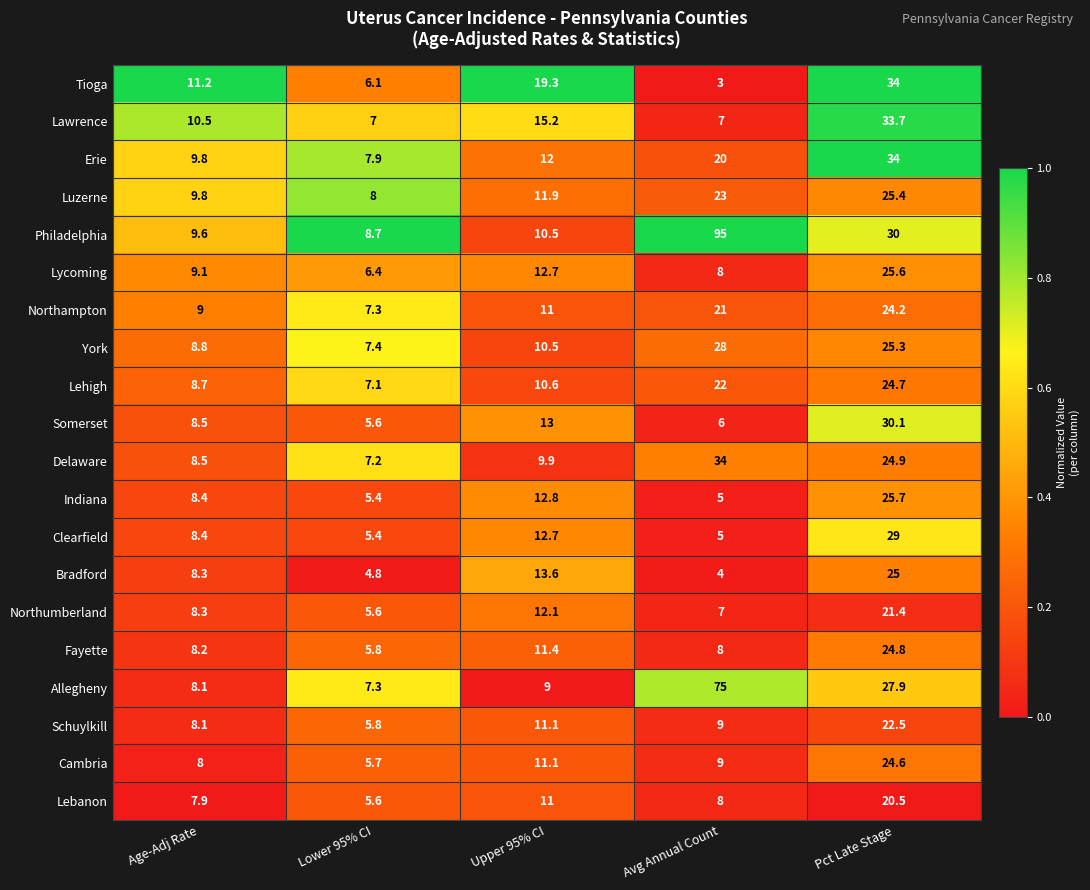

The value of Lehigh at Age-Adj Rate is 8.7. True or false?

True